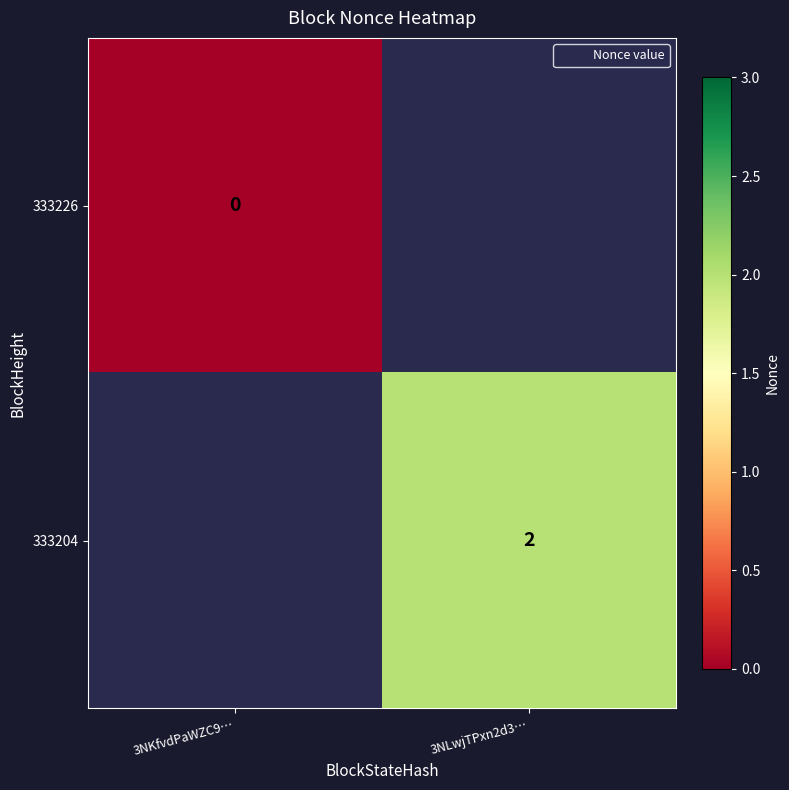

At which label is 333226 closest to 0?

3NKfvdPaWZC9…